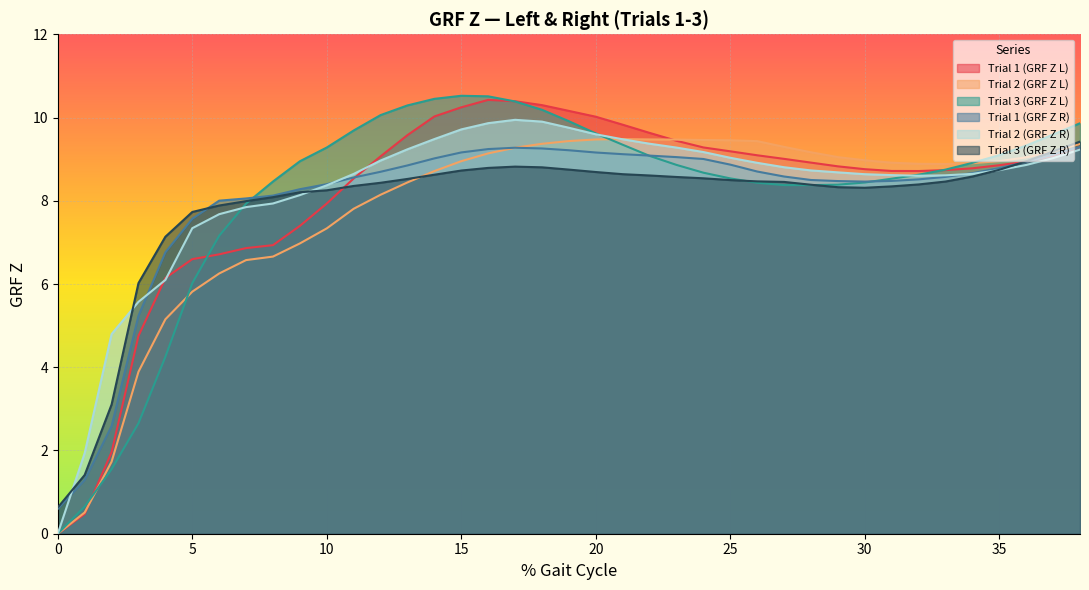

True or false: Trial 1 (GRF Z R) and Trial 3 (GRF Z R) cross at least once.

True